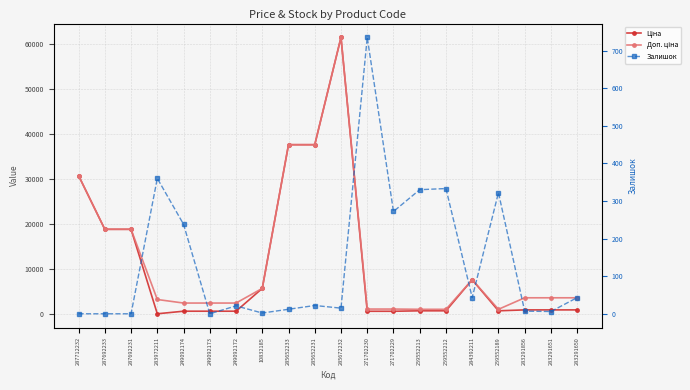

Which category has the highest value in the Доп. ціна series?

285672232